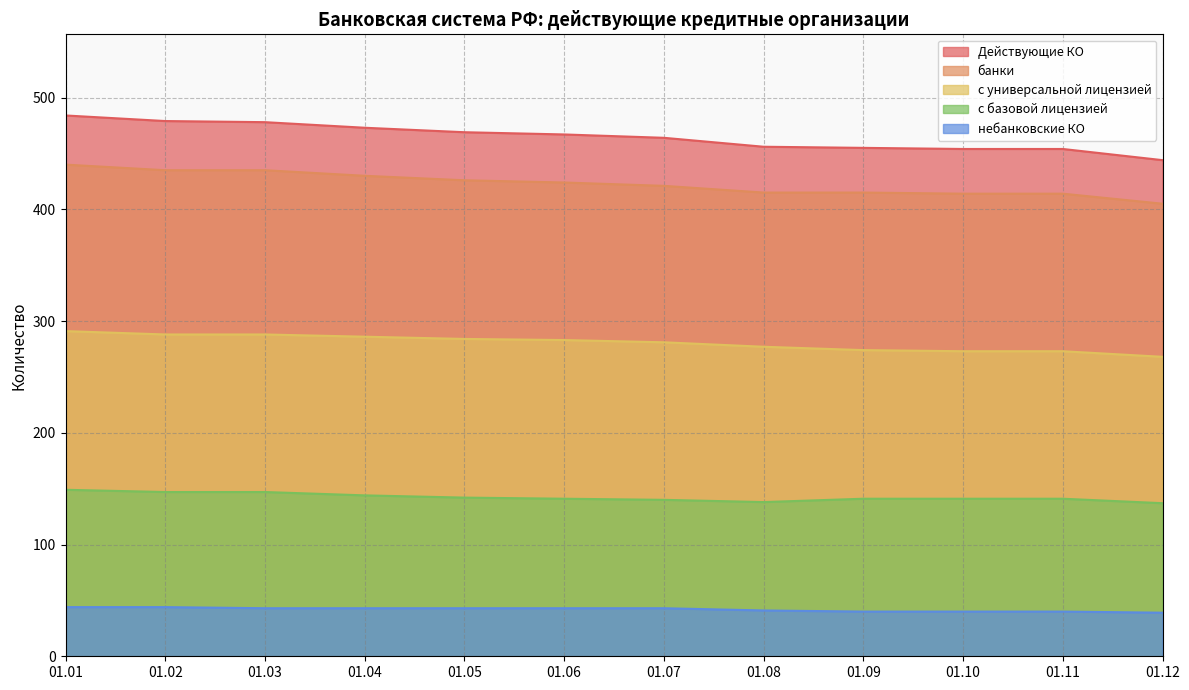

The value of Действующие КО at 01.12 is 444. True or false?

True